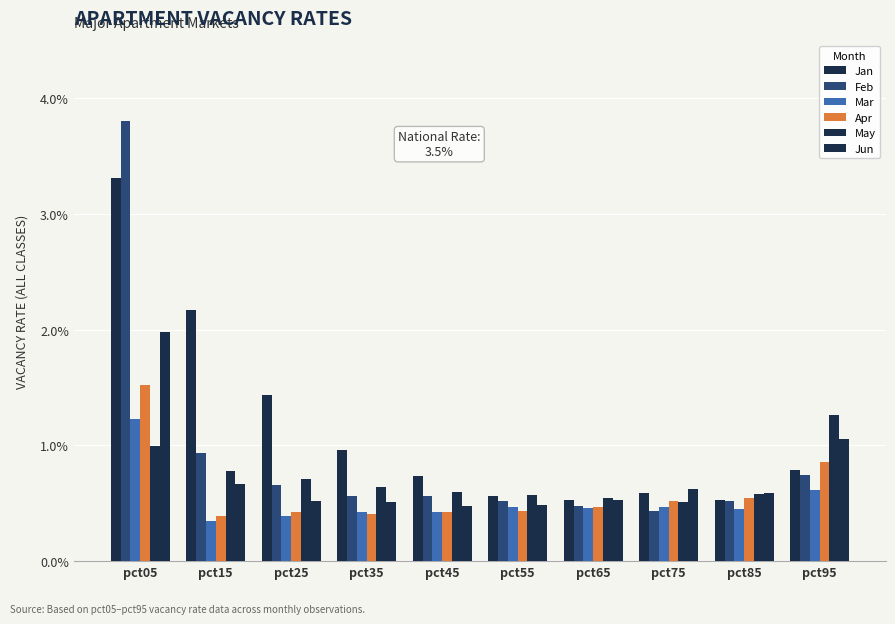

Count the number of categories in the chart.

10